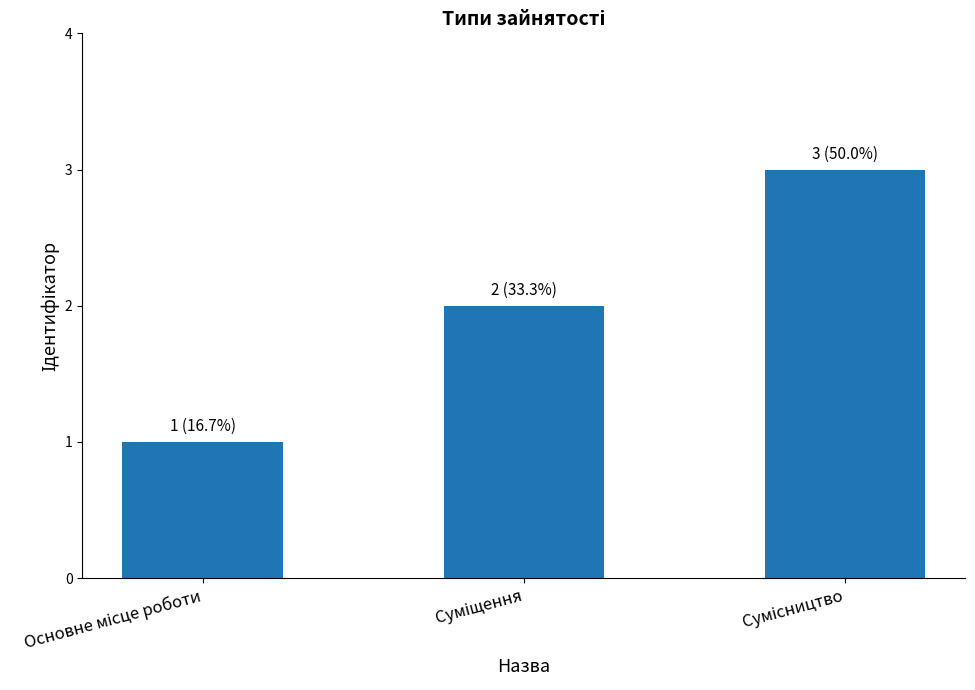

Count the values in the range 1 to 3.

3